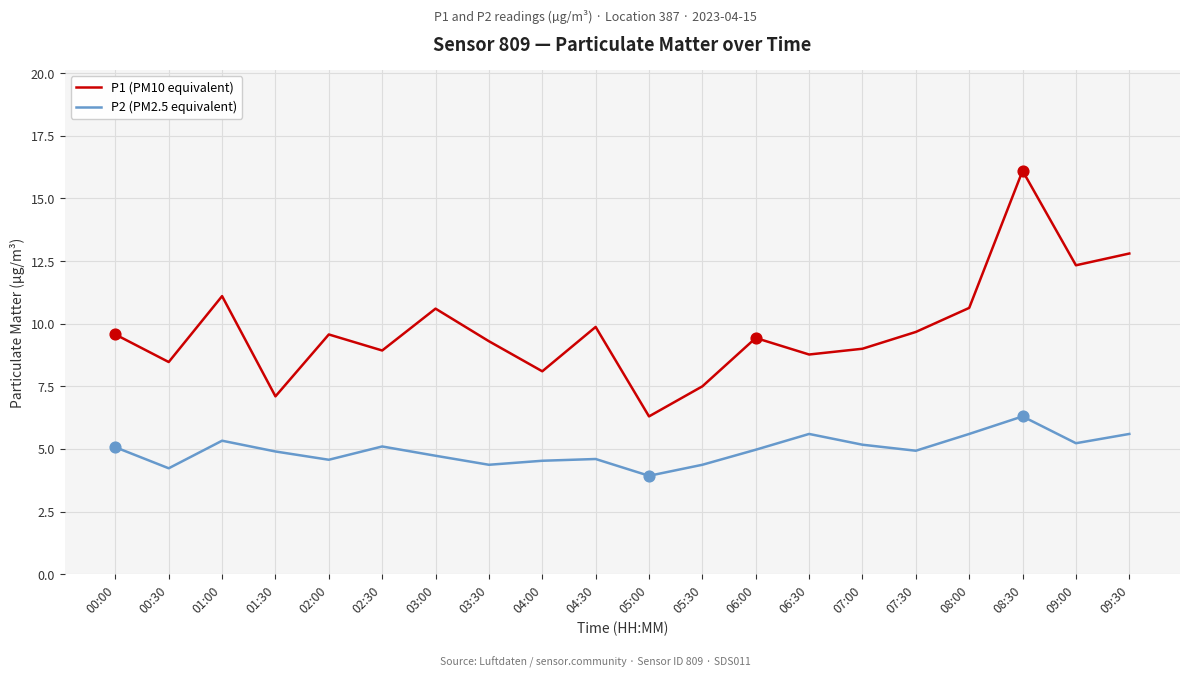

Between 02:00 and 08:00, which series saw the biggest shift?

P1 (PM10 equivalent)